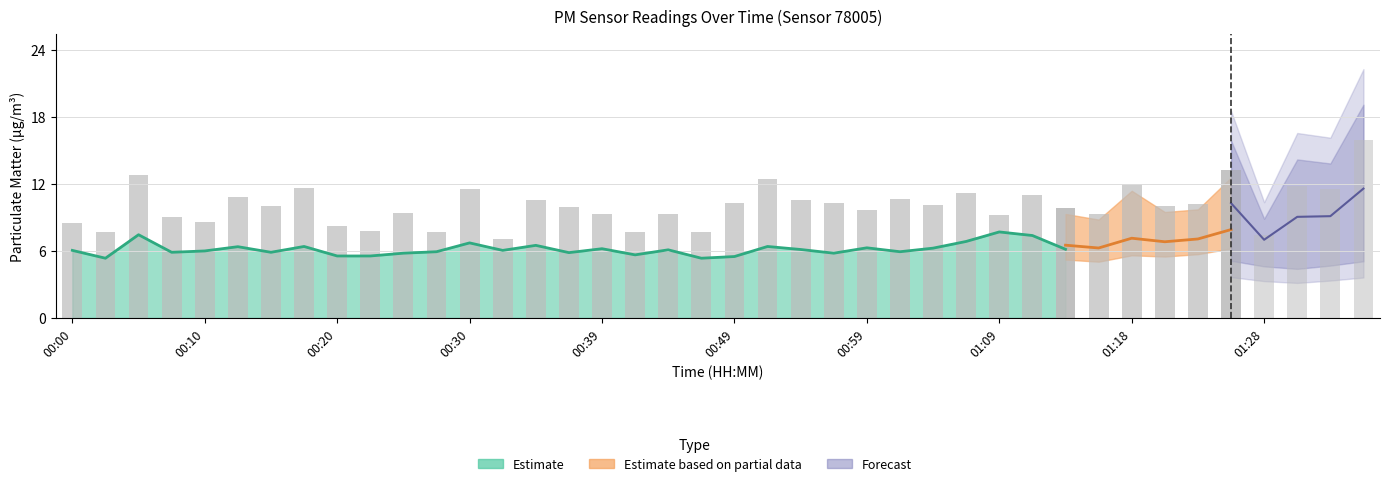

The value of P1 at 01:06 is 11.2. True or false?

True